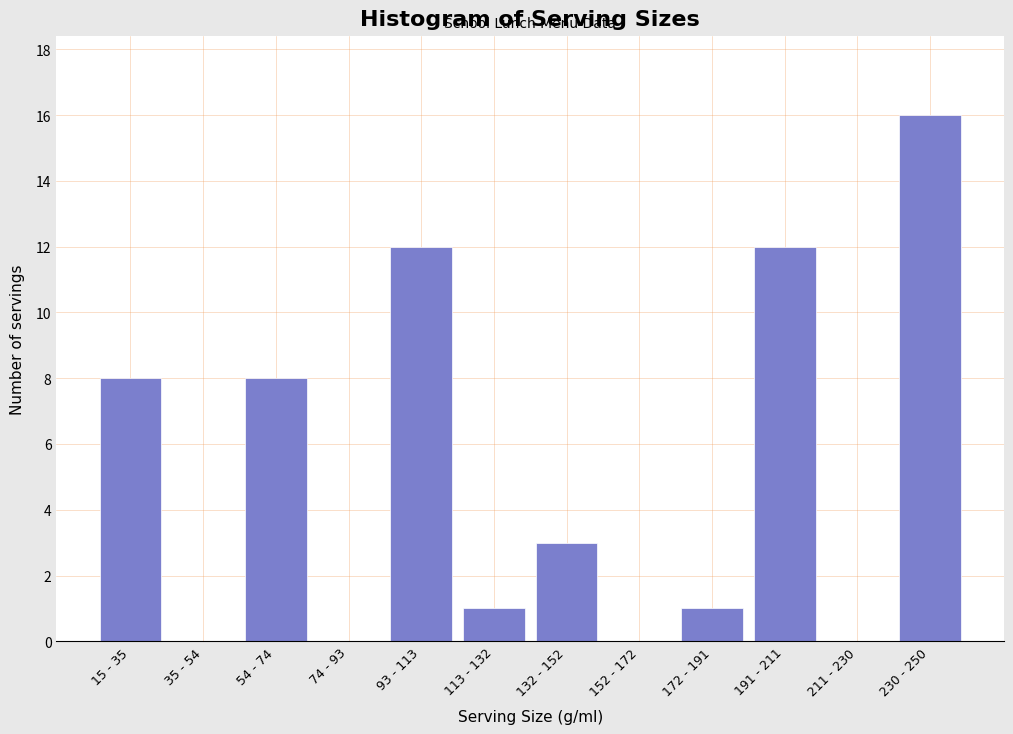

Reading left to right, what are all the values shown in this chart?

15 - 35=8	35 - 54=0	54 - 74=8	74 - 93=0	93 - 113=12	113 - 132=1	132 - 152=3	152 - 172=0	172 - 191=1	191 - 211=12	211 - 230=0	230 - 250=16